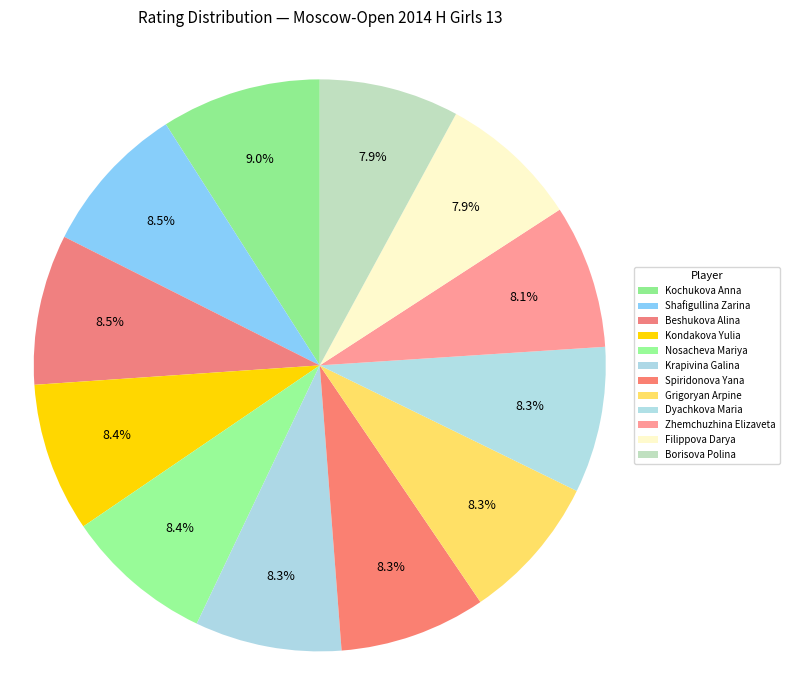

How many segments does this pie chart have?

12